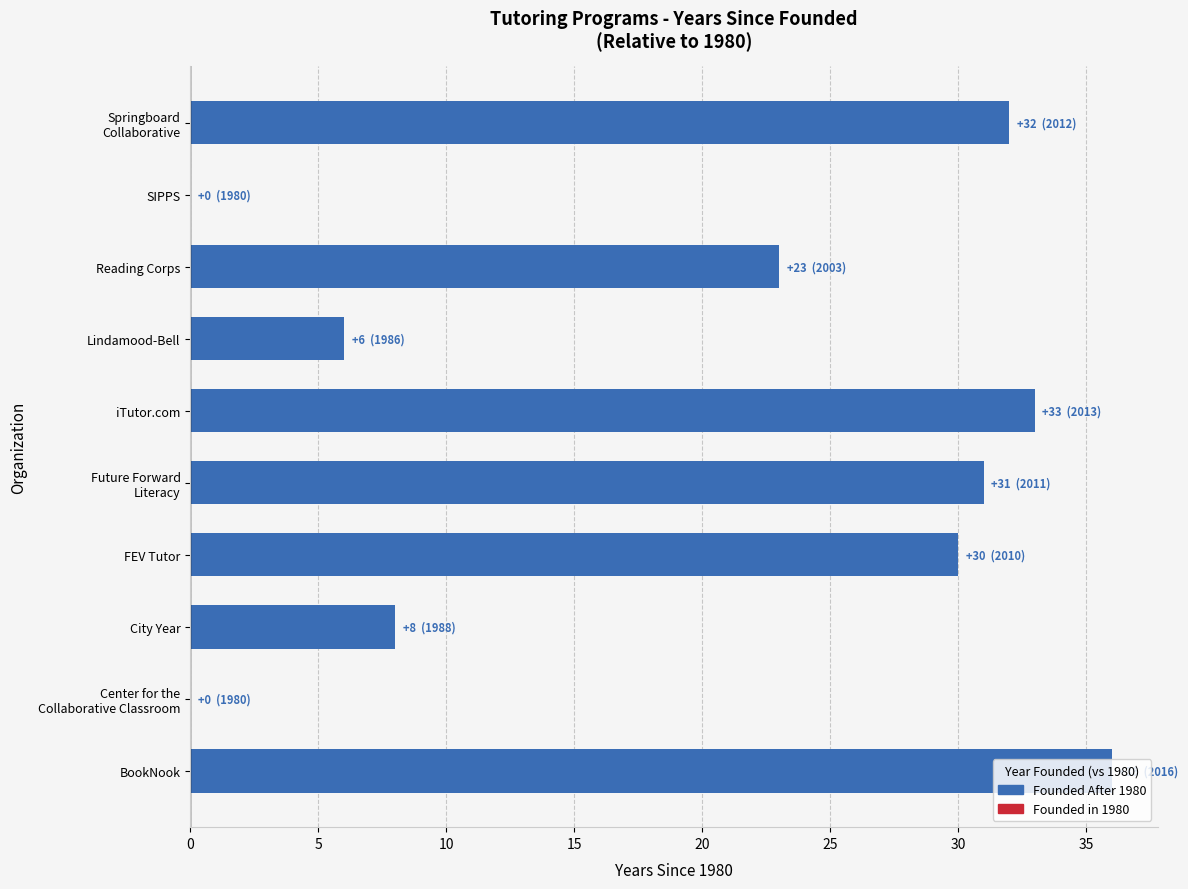

The value at FEV Tutor is 49. True or false?

False